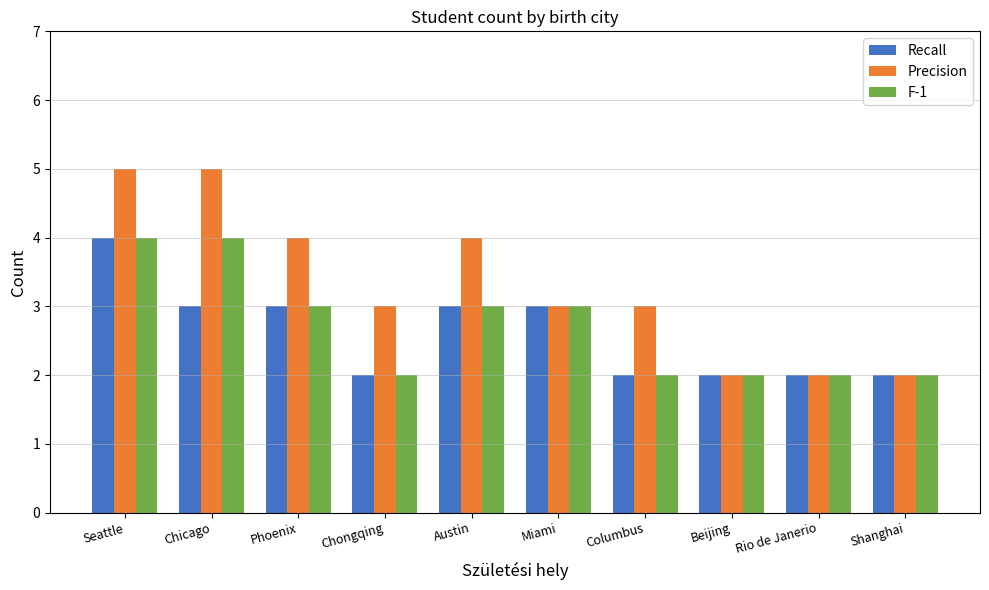

Reading left to right, what are all the values shown in this chart?

Recall: 4	3	3	2	3	3	2	2	2	2
Precision: 5	5	4	3	4	3	3	2	2	2
F-1: 4	4	3	2	3	3	2	2	2	2